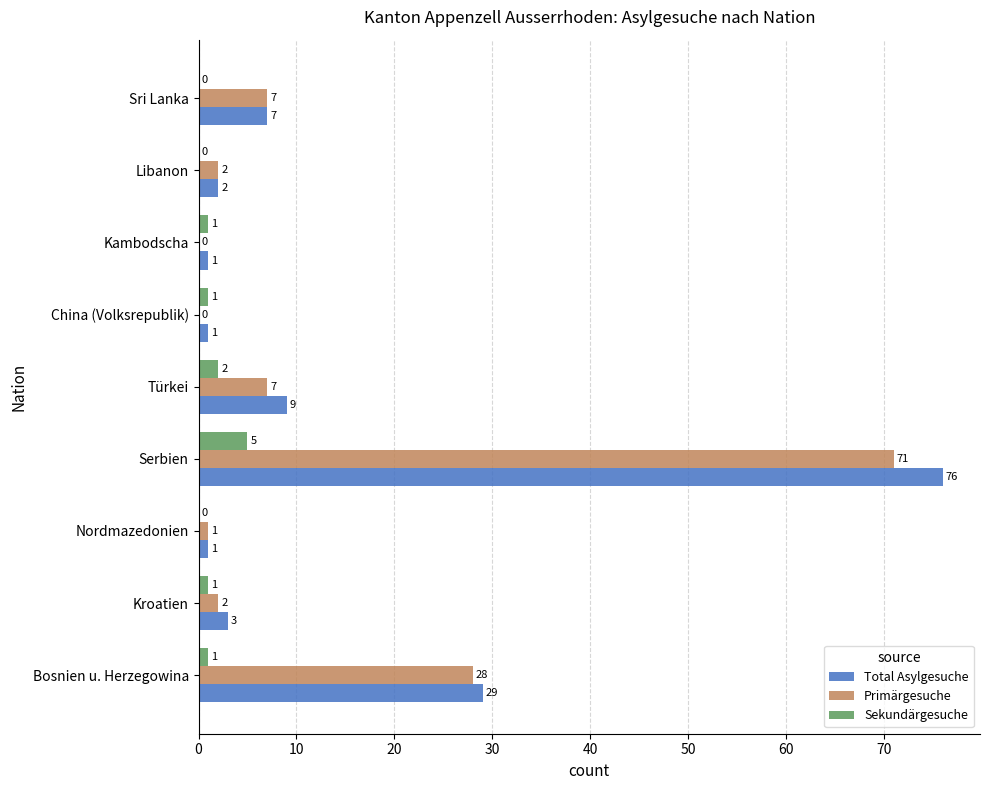

Between Nordmazedonien and Serbien, which series saw the biggest shift?

Total Asylgesuche